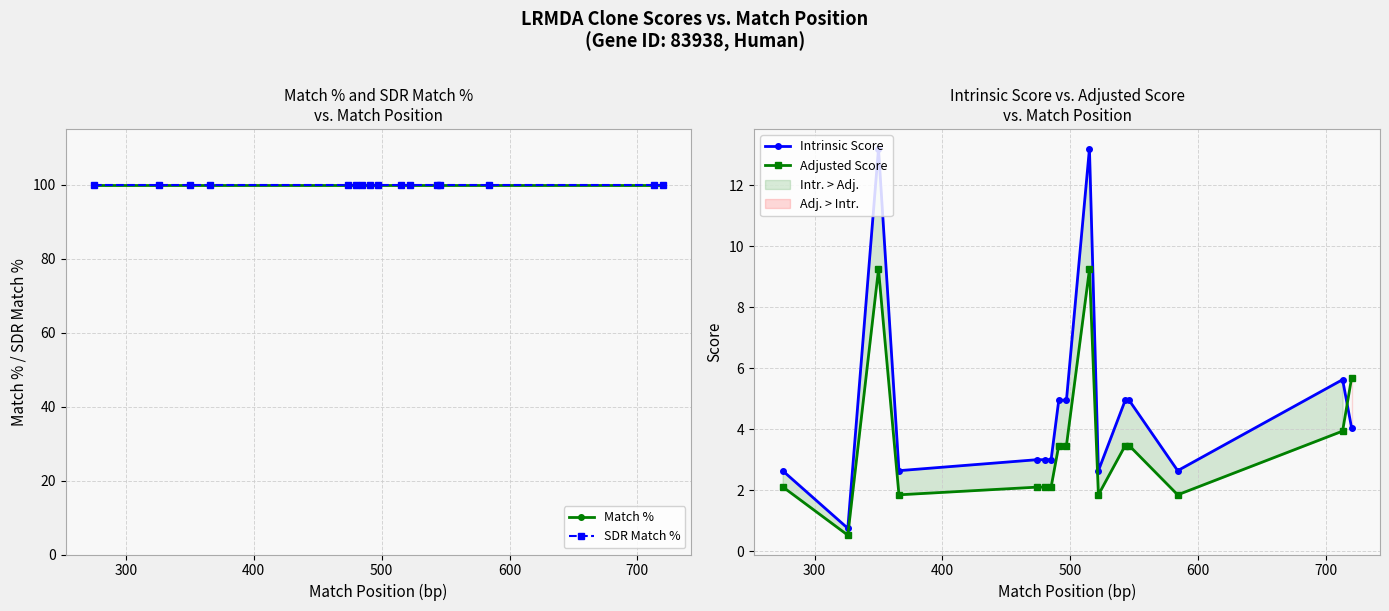

Is this an area chart (filled region under the line)?

No